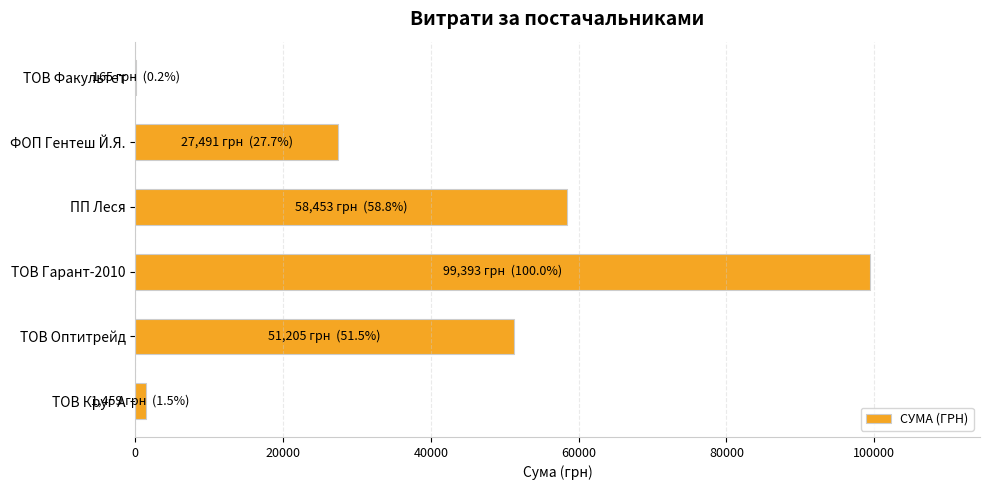

What is the ratio of the value at ФОП Гентеш Й.Я. to the value at ТОВ Оптитрейд?

0.5